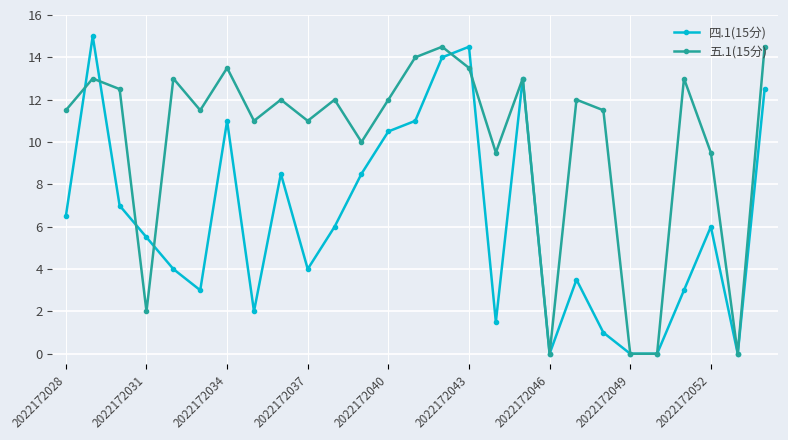

What is the value of the 四.1(15分) point at the 9th from the left?

8.5